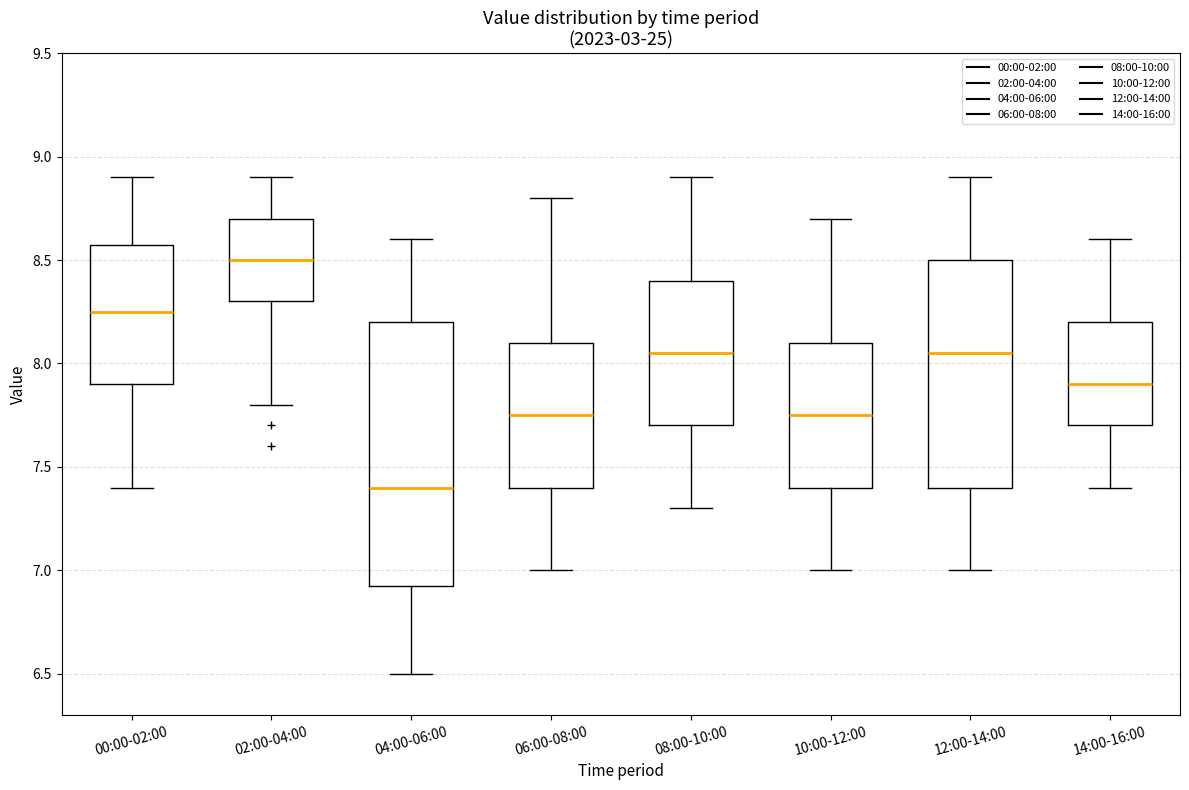

Reading left to right, read every box against the y-axis: the position of its median line, the range the box covers, and the ends of its whiskers. The values are not printed on the chart, so give them approximately, as read against the axis.

00:00-02:00: median 8.25, box 7.90 to 8.60, whiskers 7.40 to 8.90
02:00-04:00: median 8.50, box 8.30 to 8.70, whiskers 7.80 to 8.90
04:00-06:00: median 7.40, box 6.95 to 8.20, whiskers 6.50 to 8.60
06:00-08:00: median 7.75, box 7.40 to 8.10, whiskers 7.00 to 8.80
08:00-10:00: median 8.05, box 7.70 to 8.40, whiskers 7.30 to 8.90
10:00-12:00: median 7.75, box 7.40 to 8.10, whiskers 7.00 to 8.70
12:00-14:00: median 8.05, box 7.40 to 8.50, whiskers 7.00 to 8.90
14:00-16:00: median 7.90, box 7.70 to 8.20, whiskers 7.40 to 8.60